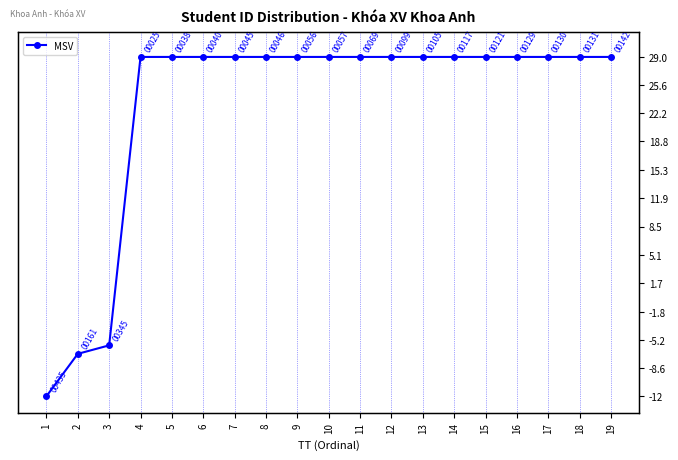

Count the number of data series in this chart.

1